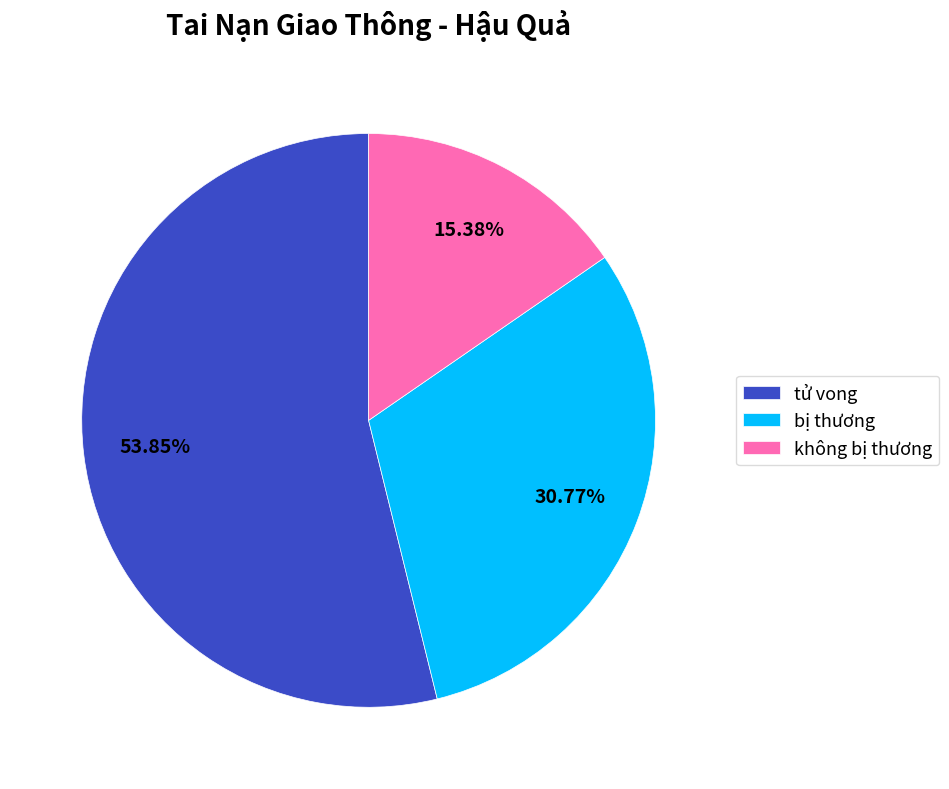

What is the majority slice?

tử vong